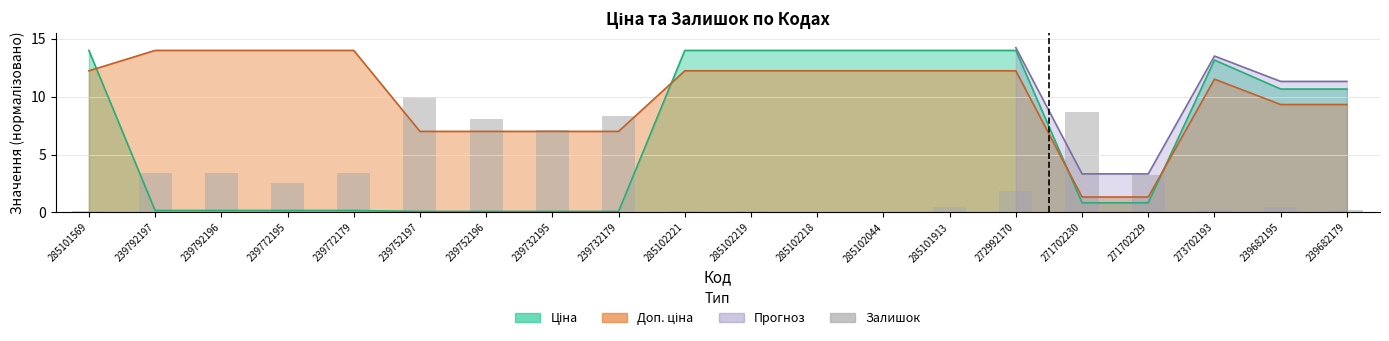

How many bars are there in total?

20